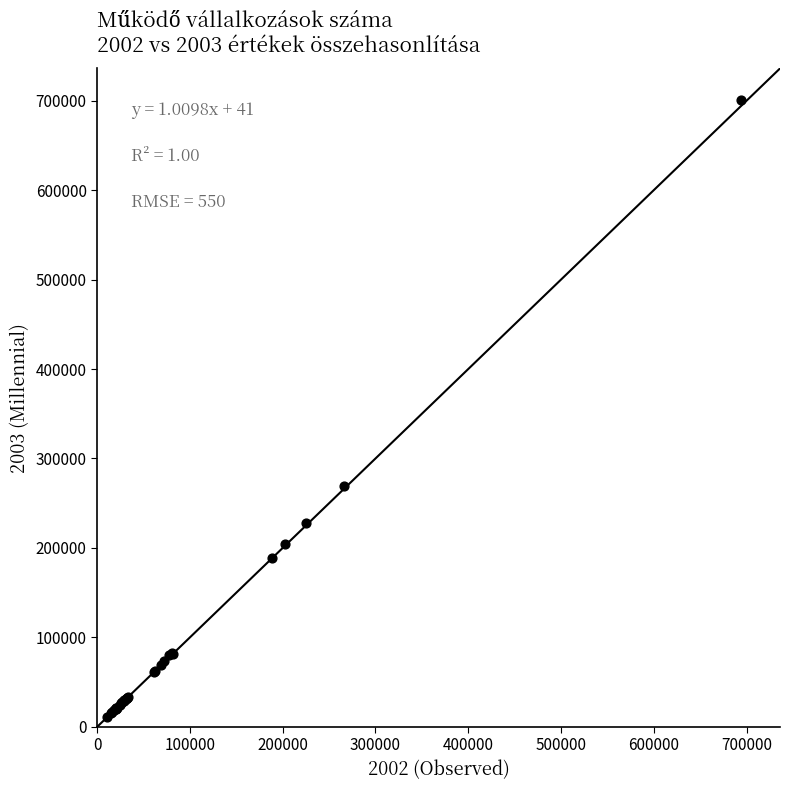

What Y value in the scatter plot is closest to 355713?

268763